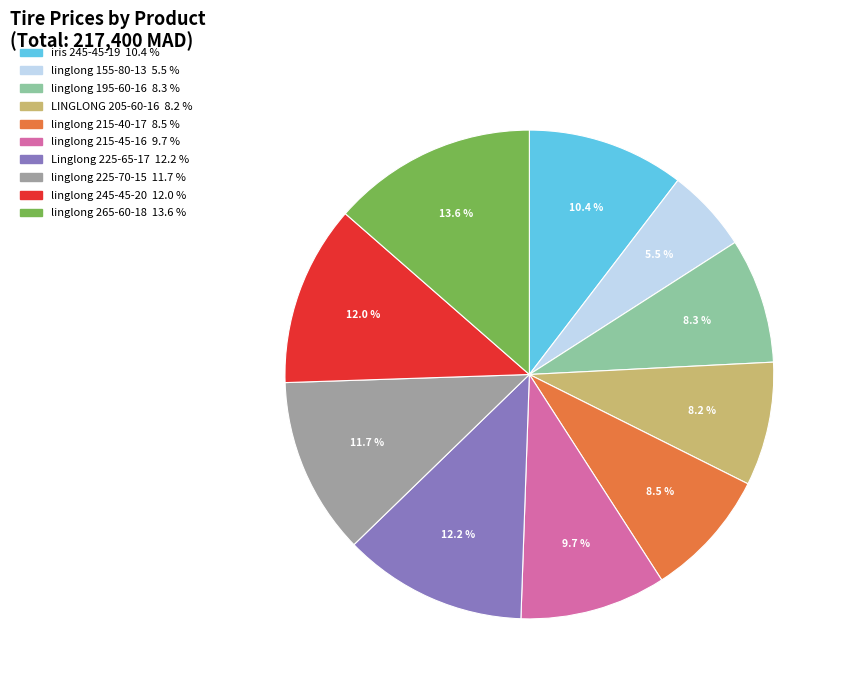

Is there any slice that represents more than half of the pie?

No